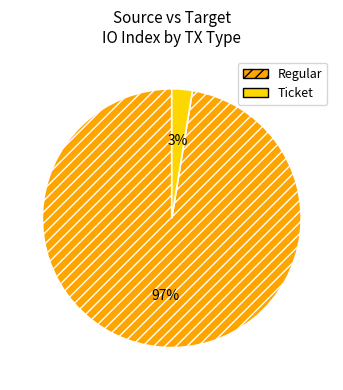

What is the largest slice in the pie chart?

Regular